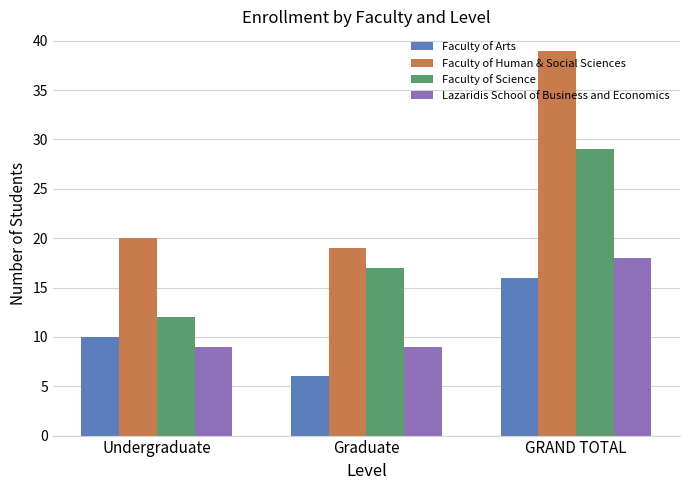

How many bars are there in total?

12